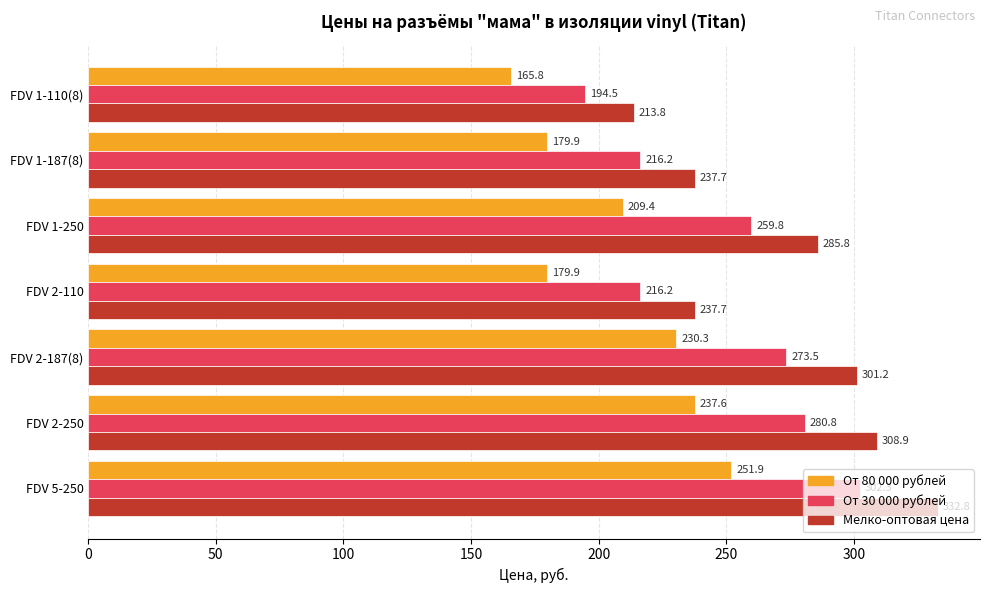

What are all the series names shown in the legend?

От 80 000 рублей, От 30 000 рублей, Мелко-оптовая цена